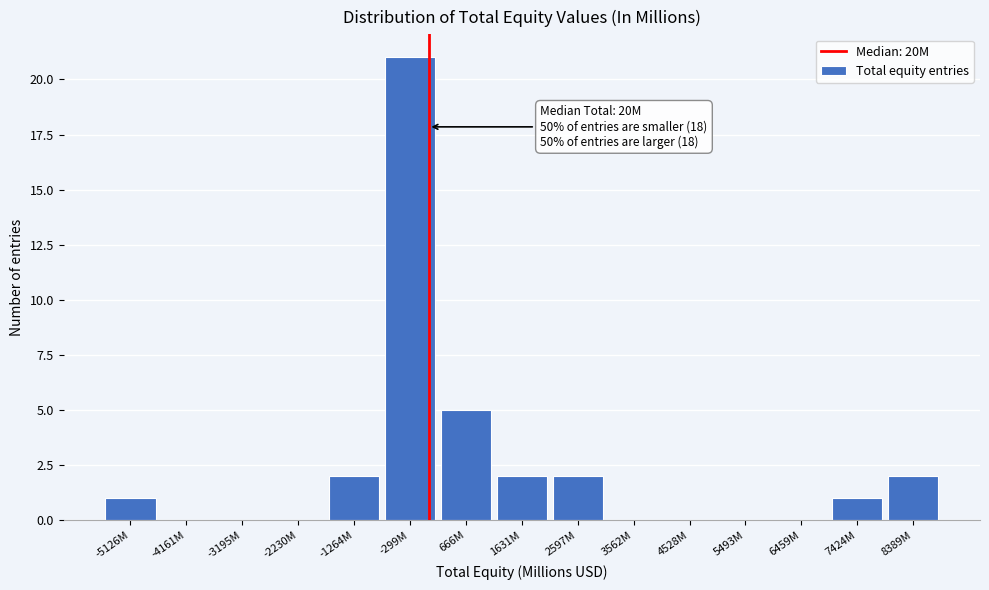

Reading right to left, extract all data points from this chart.

8389M=2	7424M=1	6459M=0	5493M=0	4528M=0	3562M=0	2597M=2	1631M=2	666M=5	-299M=21	-1264M=2	-2230M=0	-3195M=0	-4161M=0	-5126M=1